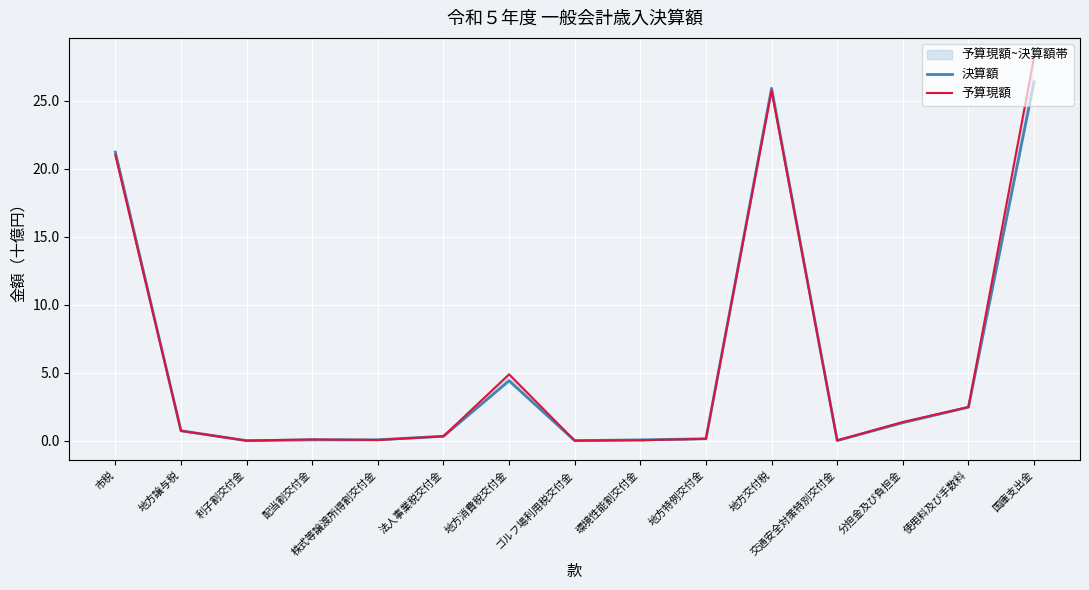

What position from the left is 配当割交付金?

4